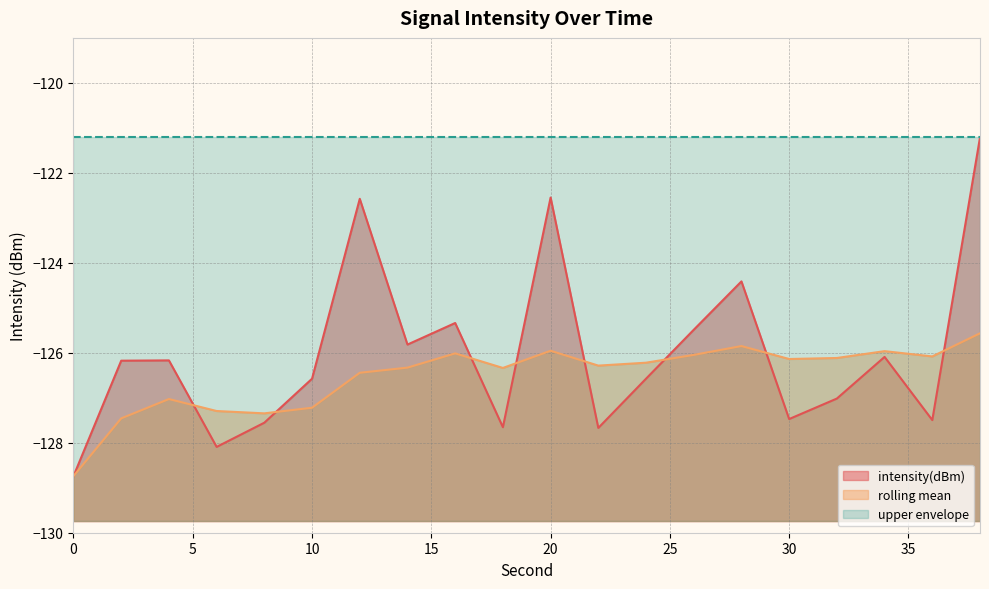

True or false: intensity(dBm) and rolling_mean cross at least once.

True